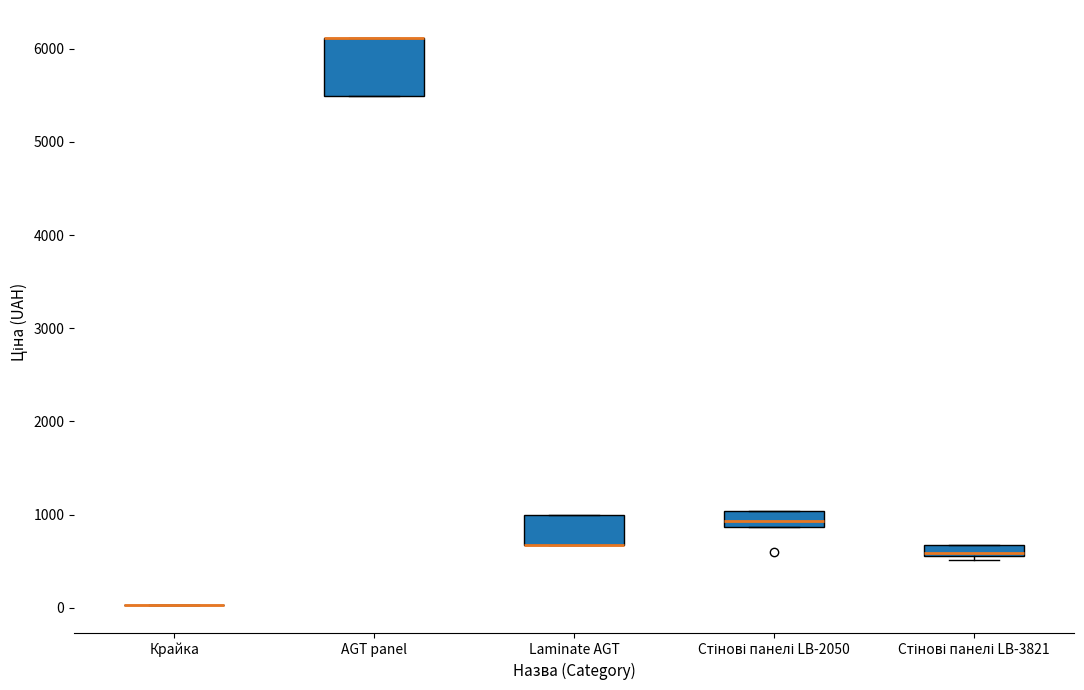

Where is the upper edge of the box for AGT panel on the y-axis? The values are not printed on the chart, so give them approximately, as read against the axis.

6100